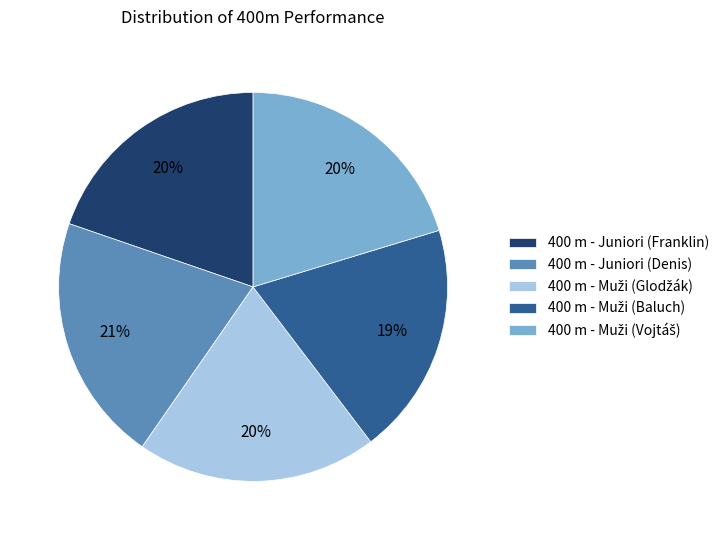

Approximately how many times larger is the value at 400 m - Juniori (Franklin) compared to 400 m - Juniori (Denis)?

1.0